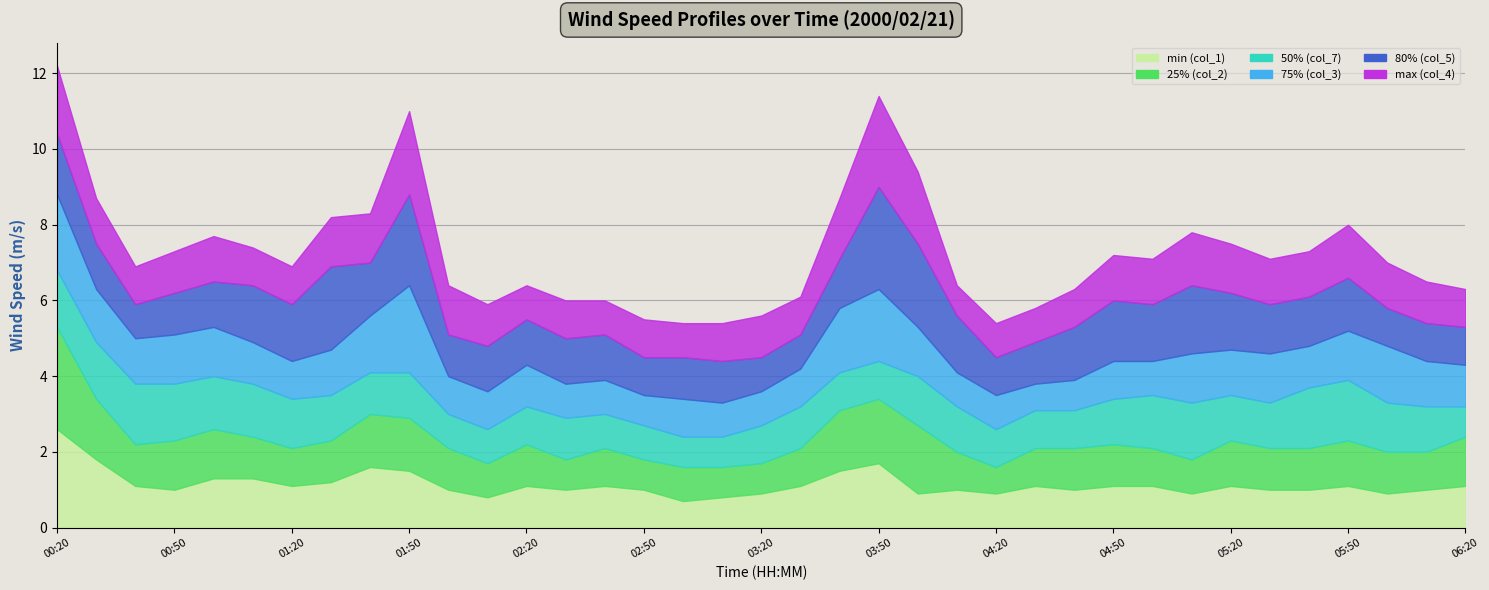

Where is the first local minimum for max (col_4)?

00:40